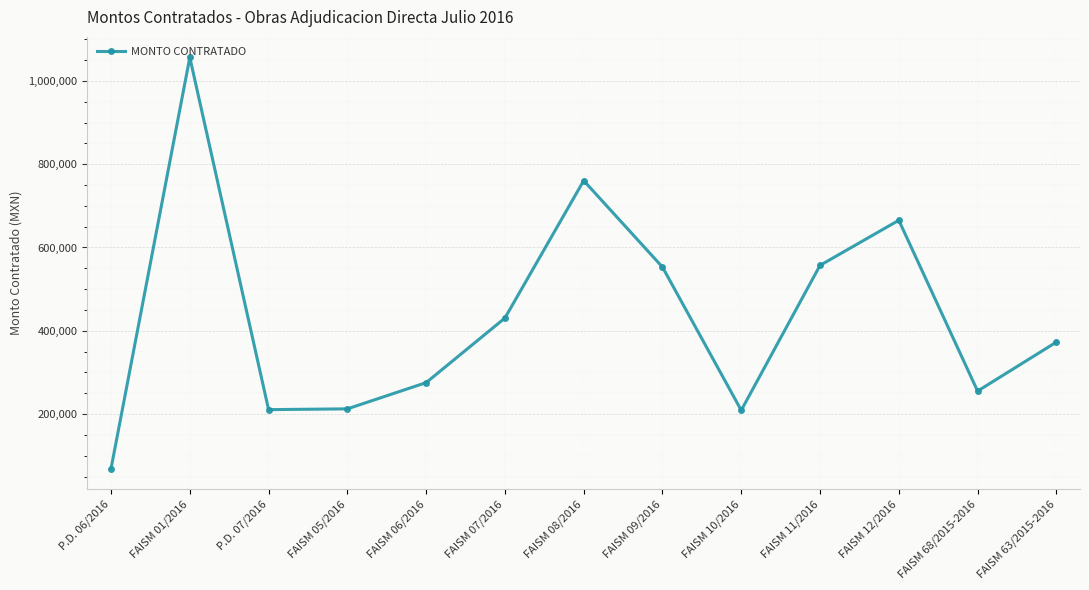

What position from the right is FAISM 01/2016?

12